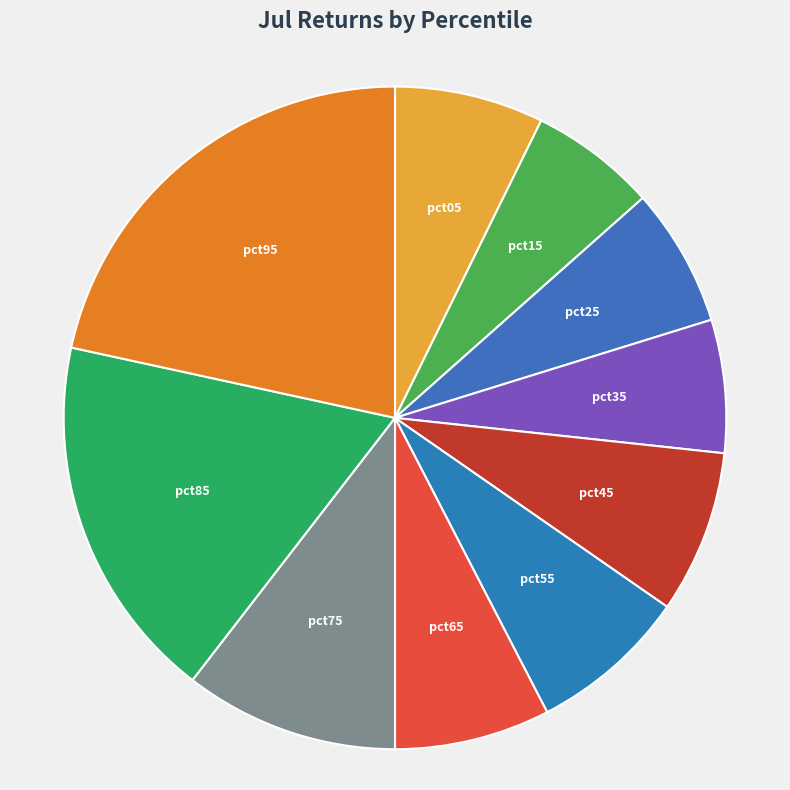

Count the number of slices in the pie.

10